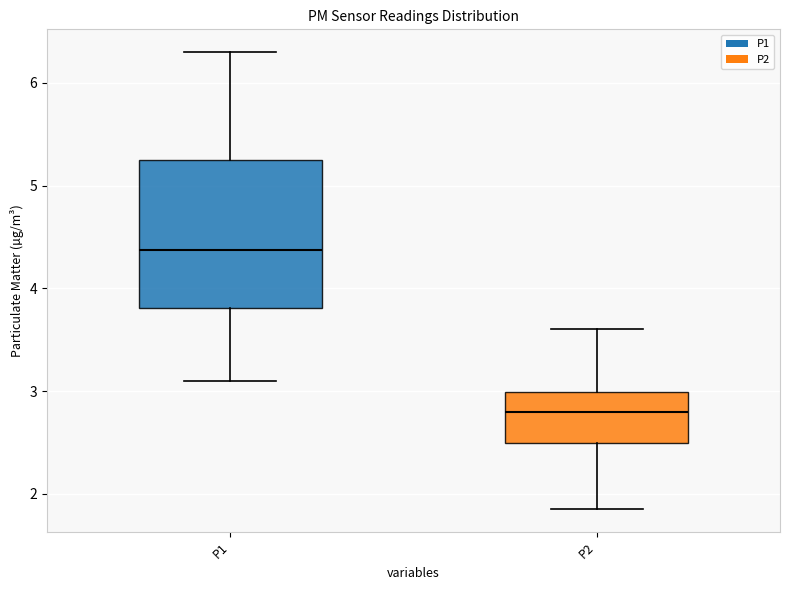

Reading left to right, read every box against the y-axis: the position of its median line, the range the box covers, and the ends of its whiskers. The values are not printed on the chart, so give them approximately, as read against the axis.

P1: median 4.4, box 3.8 to 5.3, whiskers 3.1 to 6.3
P2: median 2.8, box 2.5 to 3.0, whiskers 1.9 to 3.6